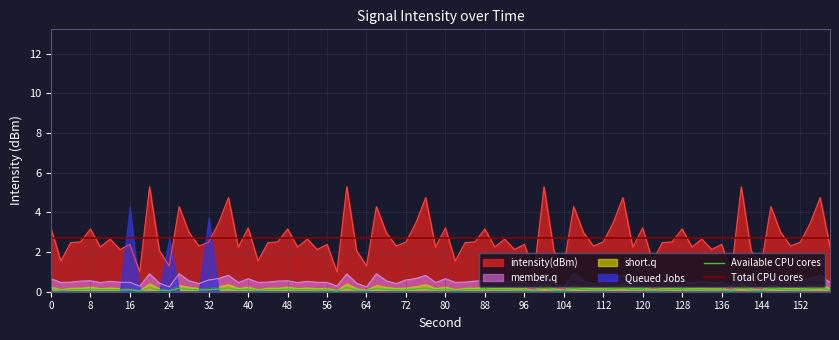

What is the lowest value of the intensity(dBm) series?

1.0